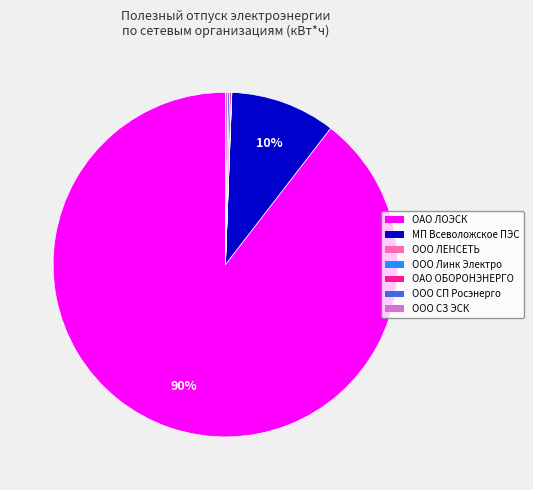

Is there a majority slice in this chart?

Yes